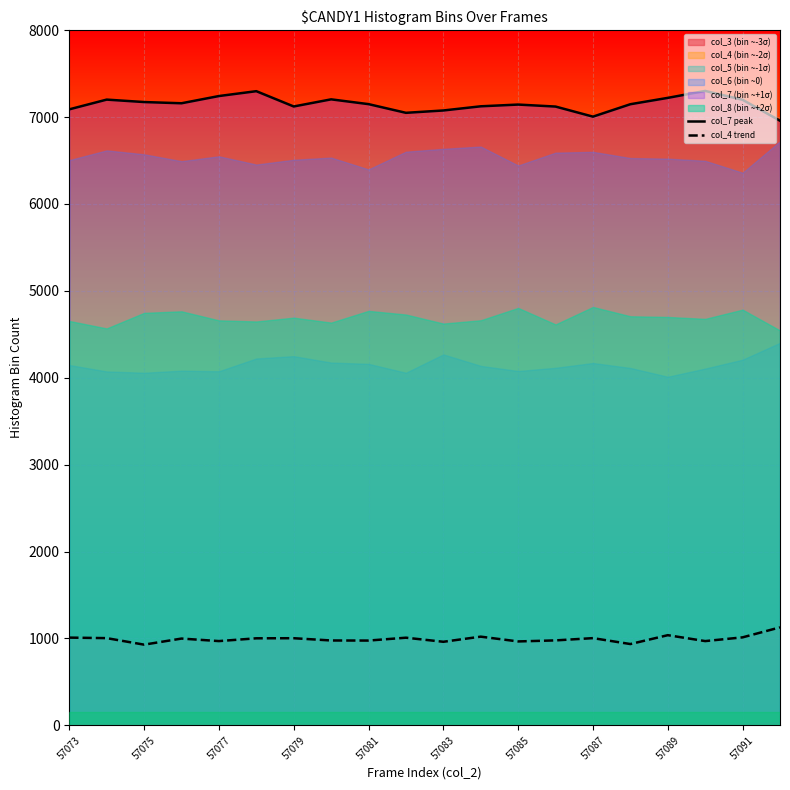

What is the minimum value for col_4 trend?

929